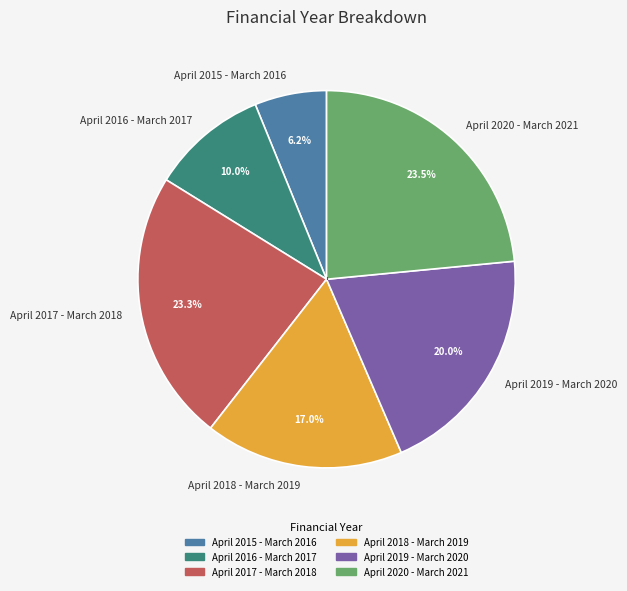

The April 2015 - March 2016 slice represents 17% of the pie. True or false?

False